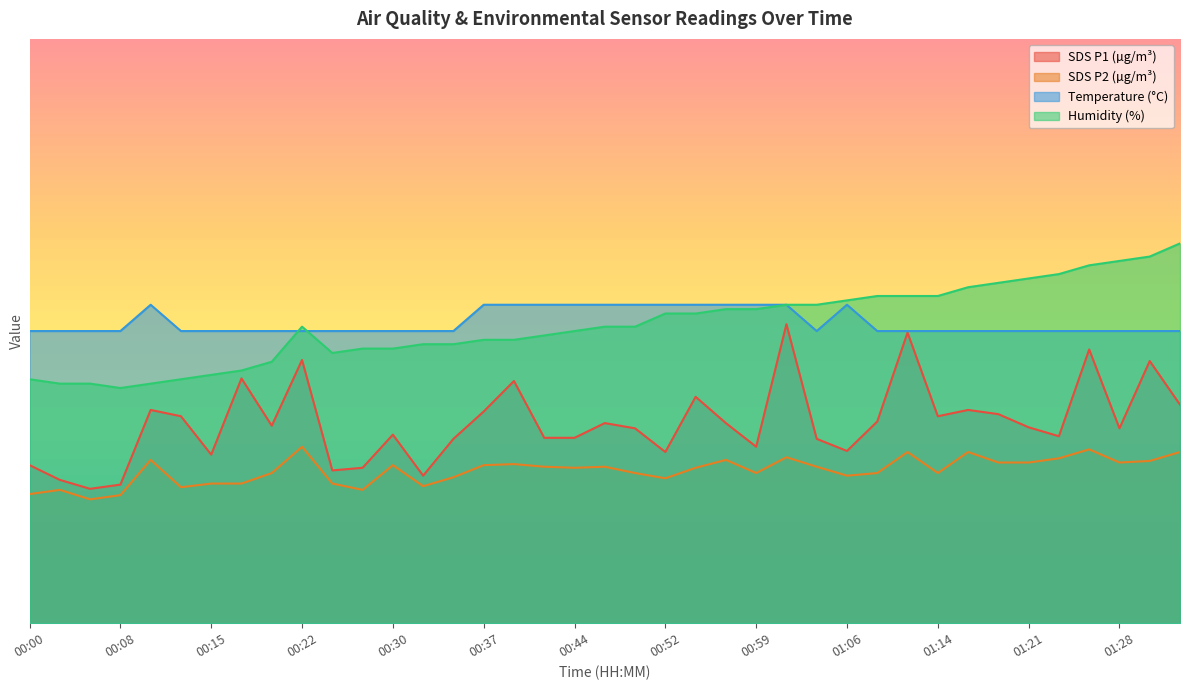

What is the difference between the maximum and second lowest values in the Temp series?

4.5